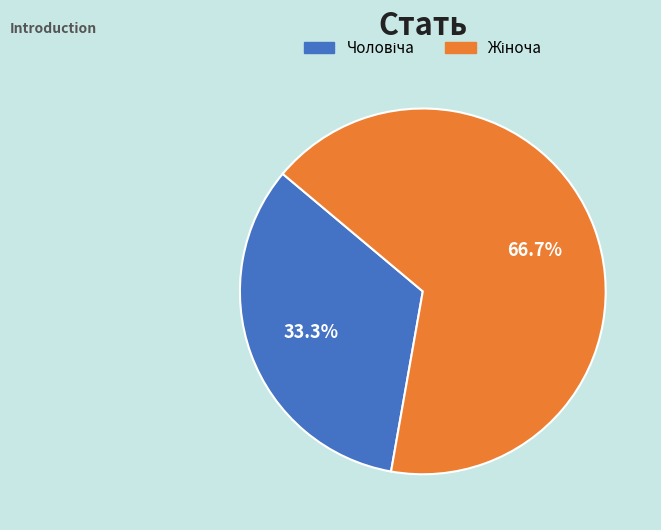

Is there any slice that represents more than half of the pie?

Yes